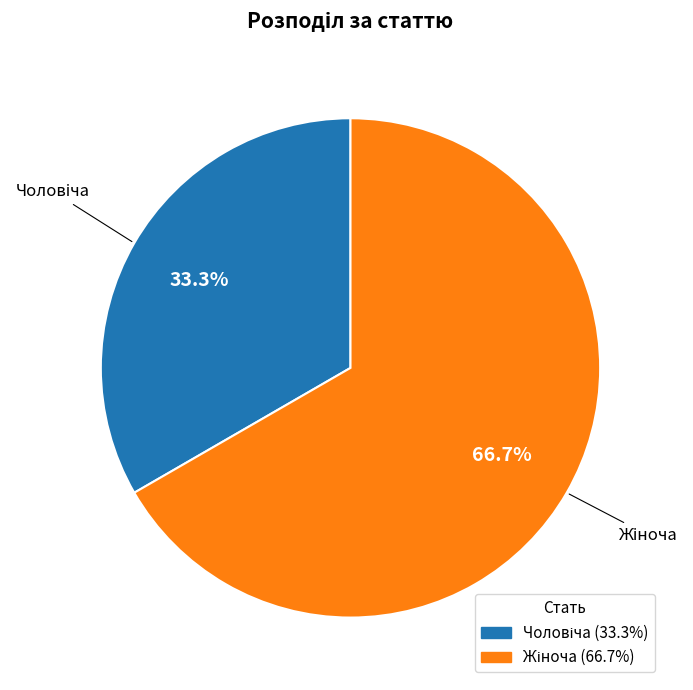

Does any single category account for the majority?

Yes